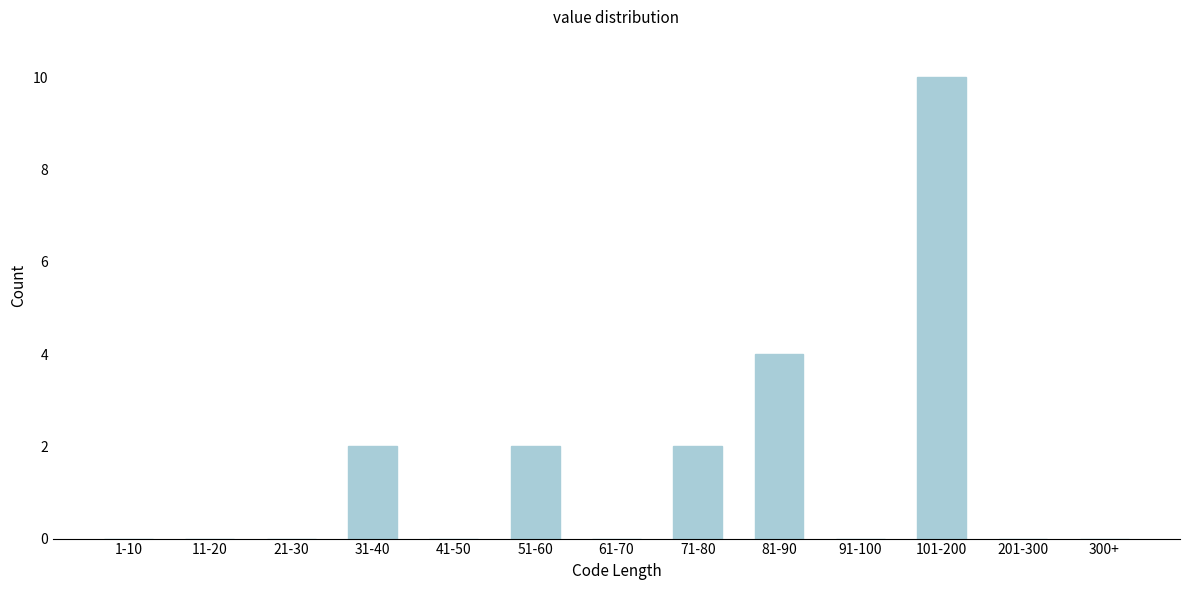

Reading left to right, what are all the values shown in this chart?

1-10=0	11-20=0	21-30=0	31-40=2	41-50=0	51-60=2	61-70=0	71-80=2	81-90=4	91-100=0	101-200=10	201-300=0	300+=0